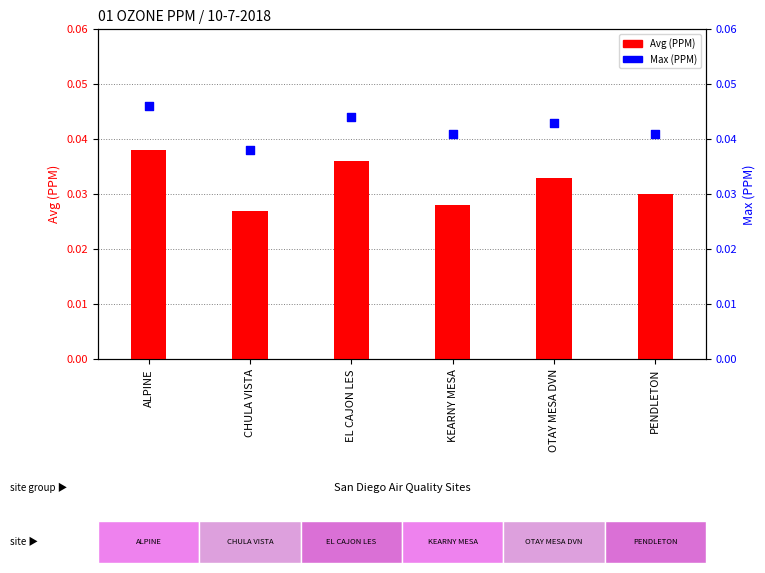

At which category is the sum across all series the highest?

ALPINE